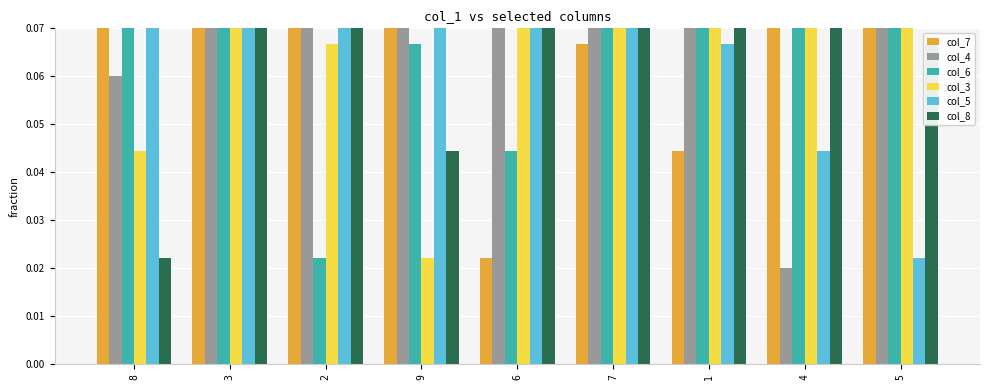

What are all the series names shown in the legend?

col_7, col_4, col_6, col_3, col_5, col_8